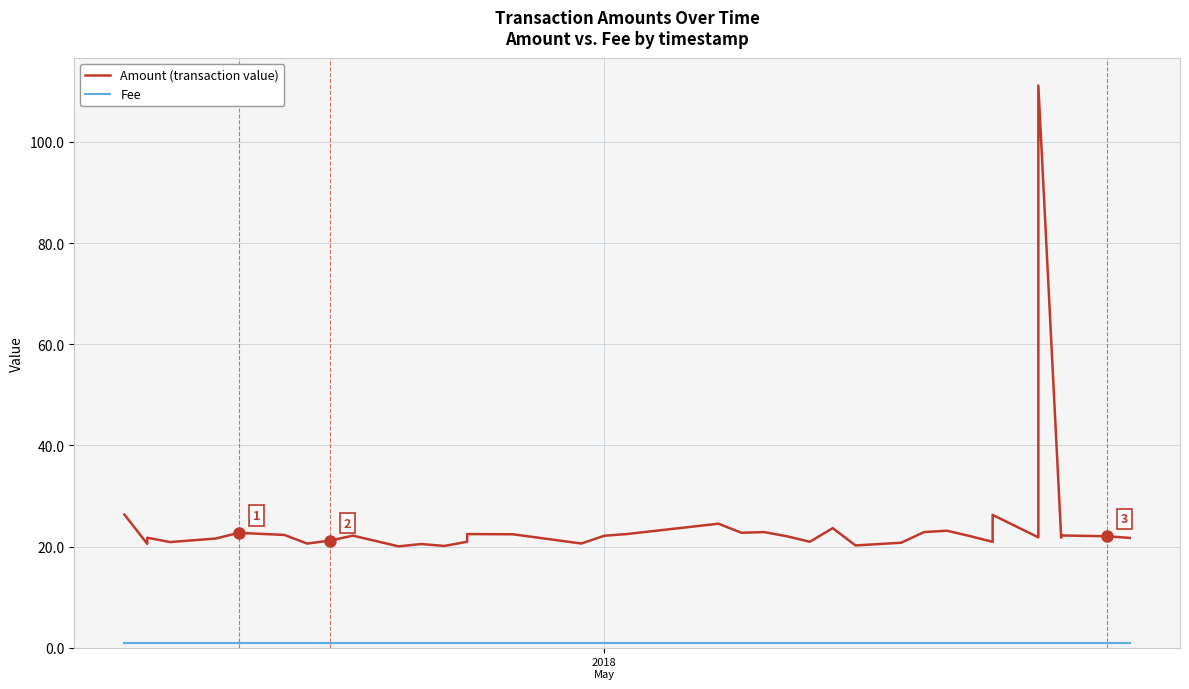

True or false: Fee has more than 2 points higher than both neighbors.

False